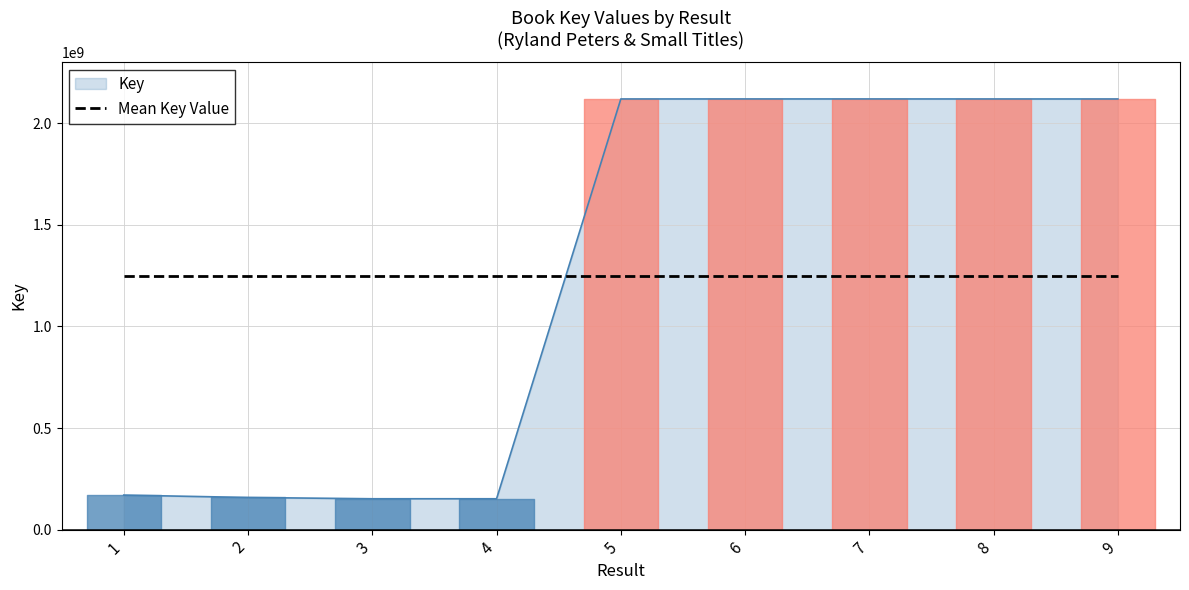

What is the difference between the maximum and minimum values?

1967837828